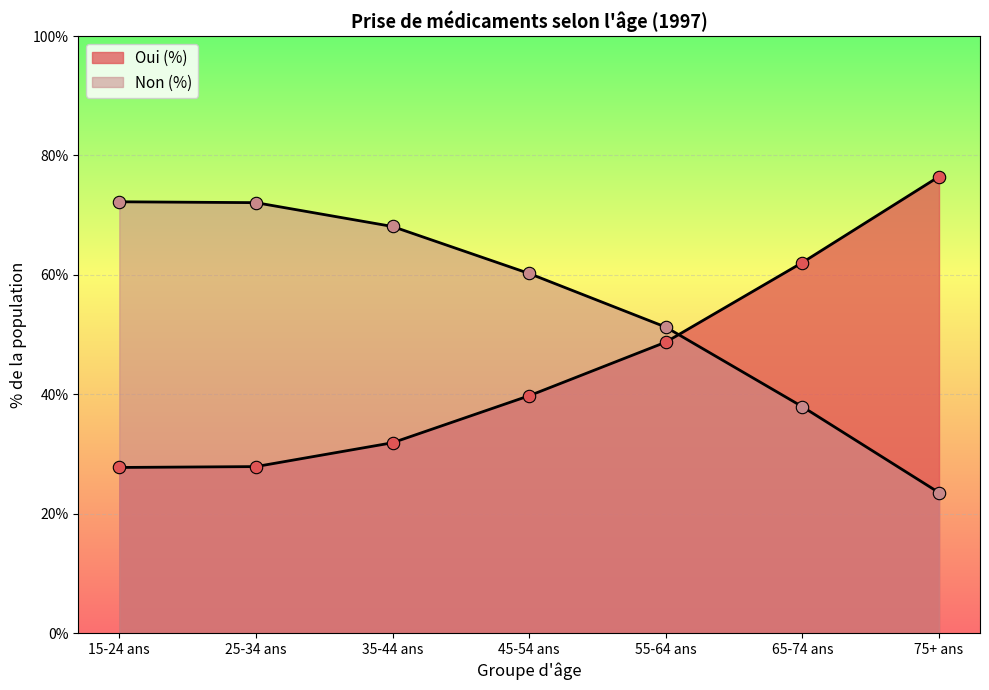

What is the total value across all series at 75+ ans?

100.0